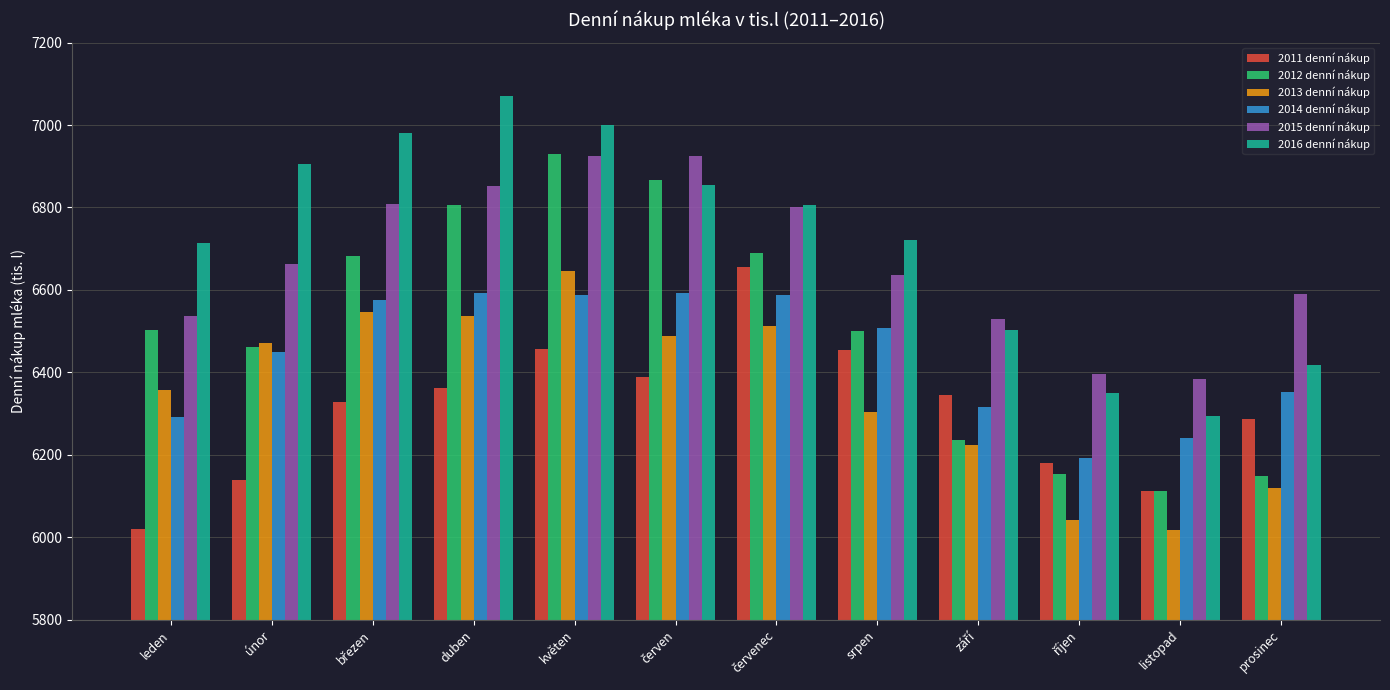

What is the difference between the maximum and minimum values in the 2013 denní nákup series?

626.3